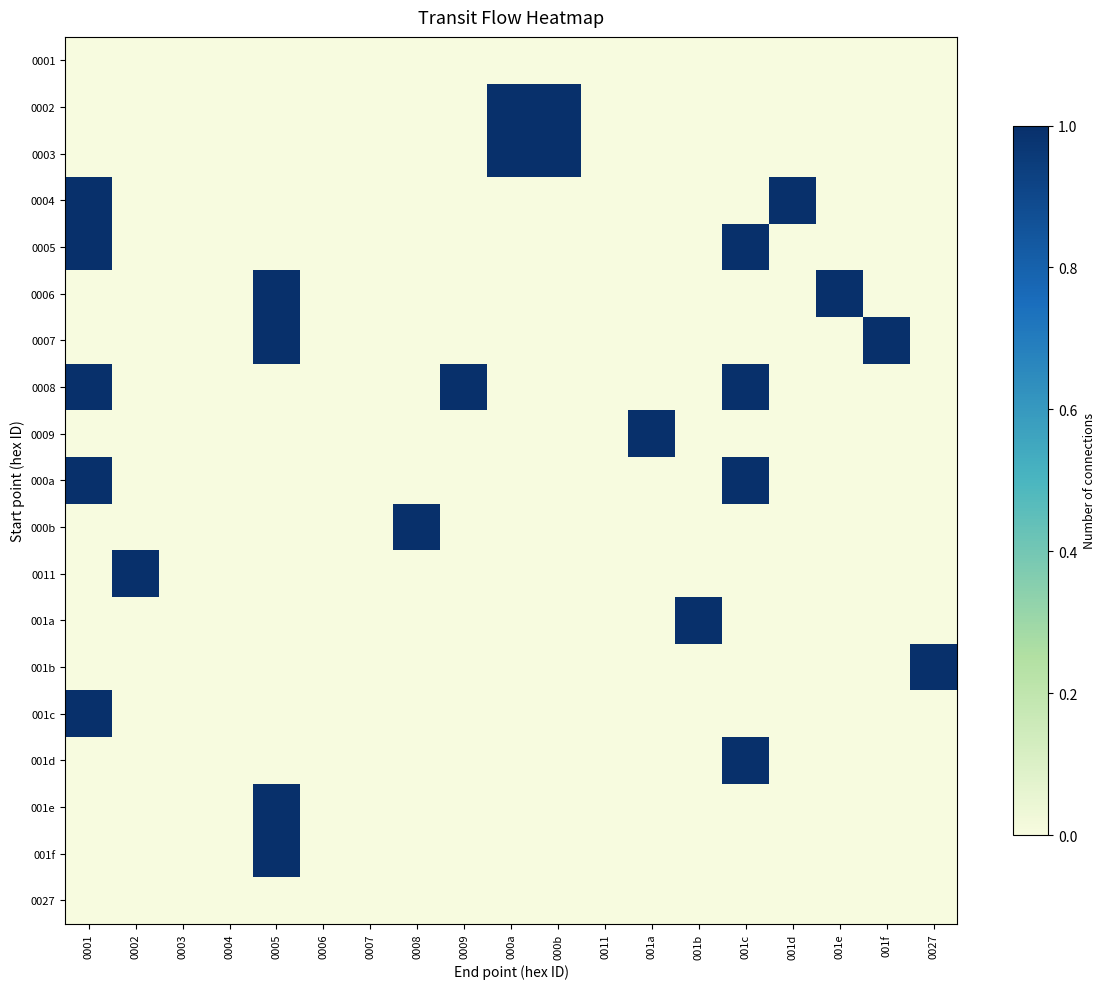

What is the total value across all series at 001c?

4